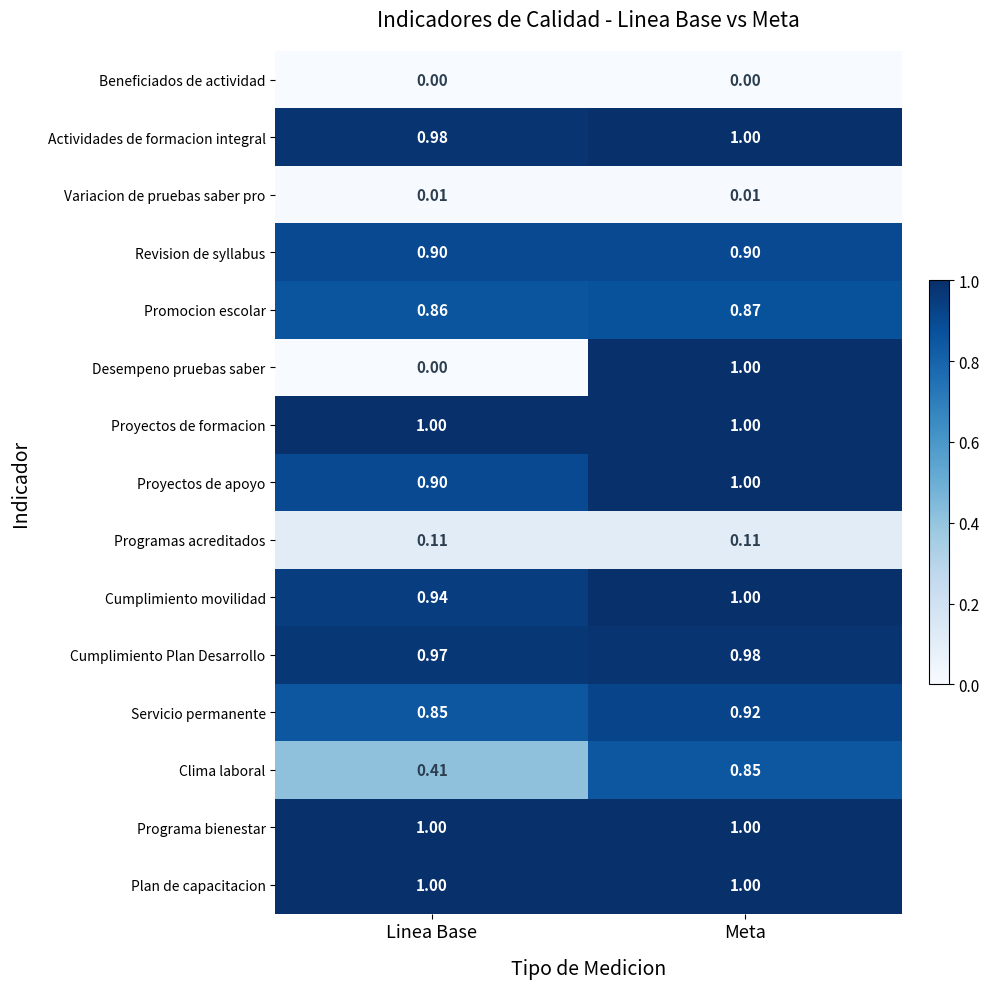

Which series has the widest spread of values?

Desempeno pruebas saber